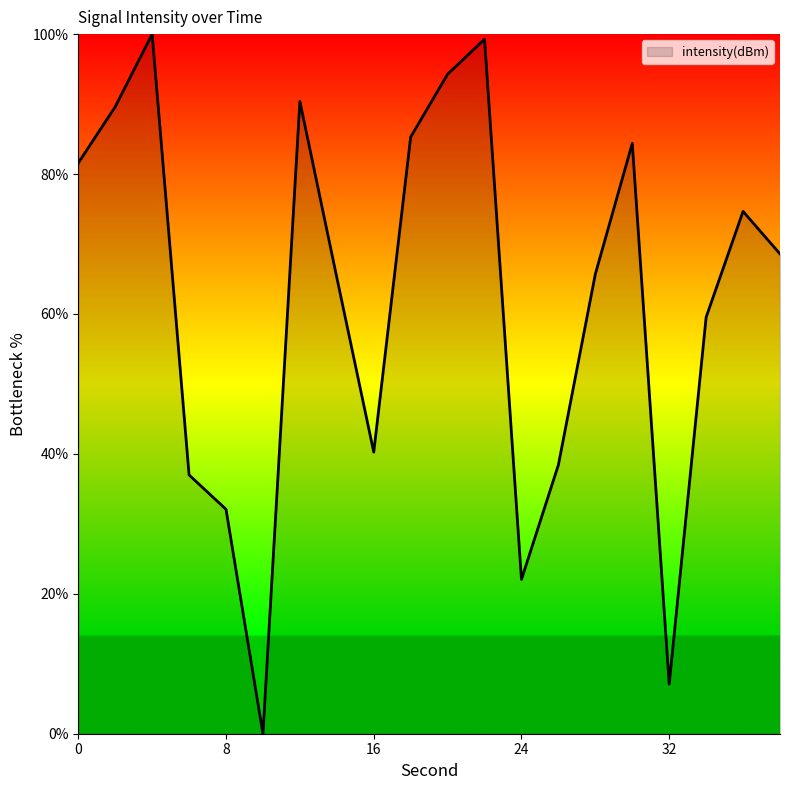

How many values exceed 68?

10